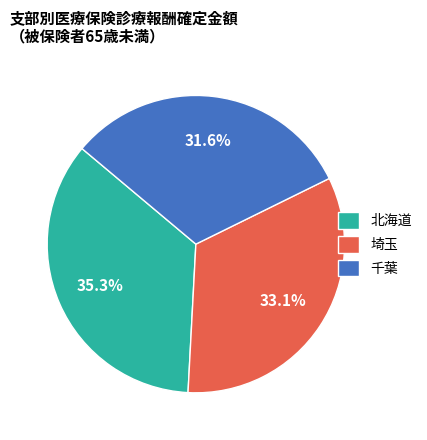

Count the number of slices in the pie.

3